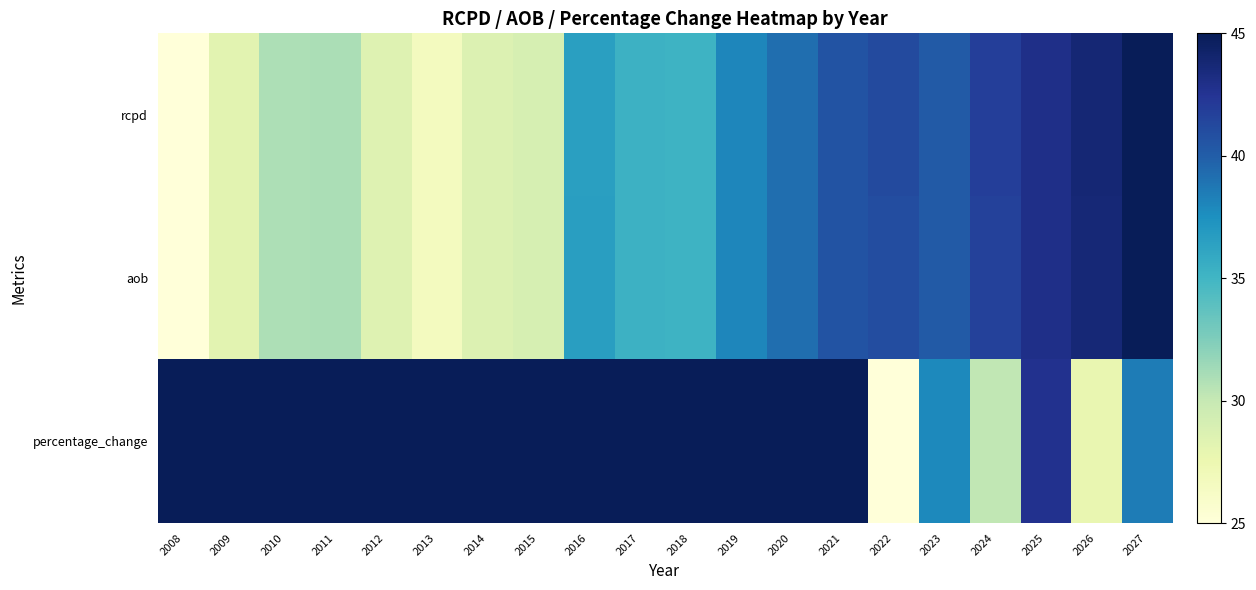

Rank the series by their maximum value, from lowest to highest.

rcpd, aob, percentage_change